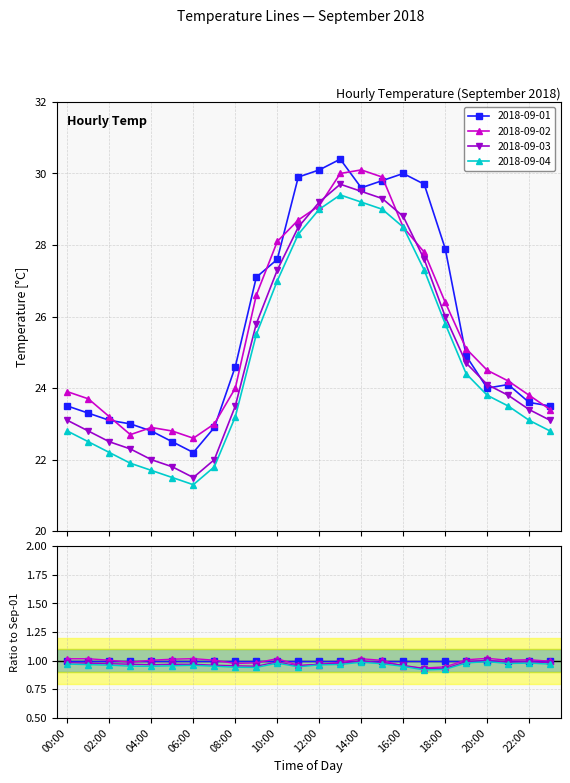

Which series has the largest total across all categories?

2018-09-01